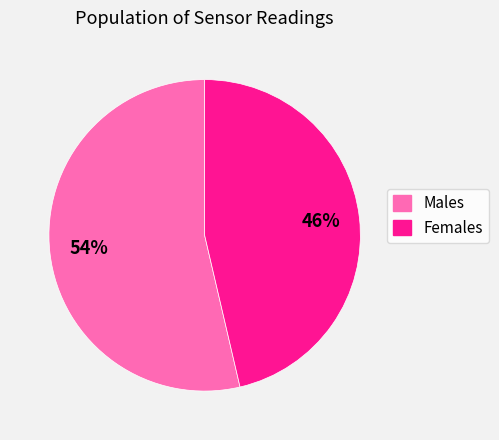

Does any single category account for the majority?

Yes